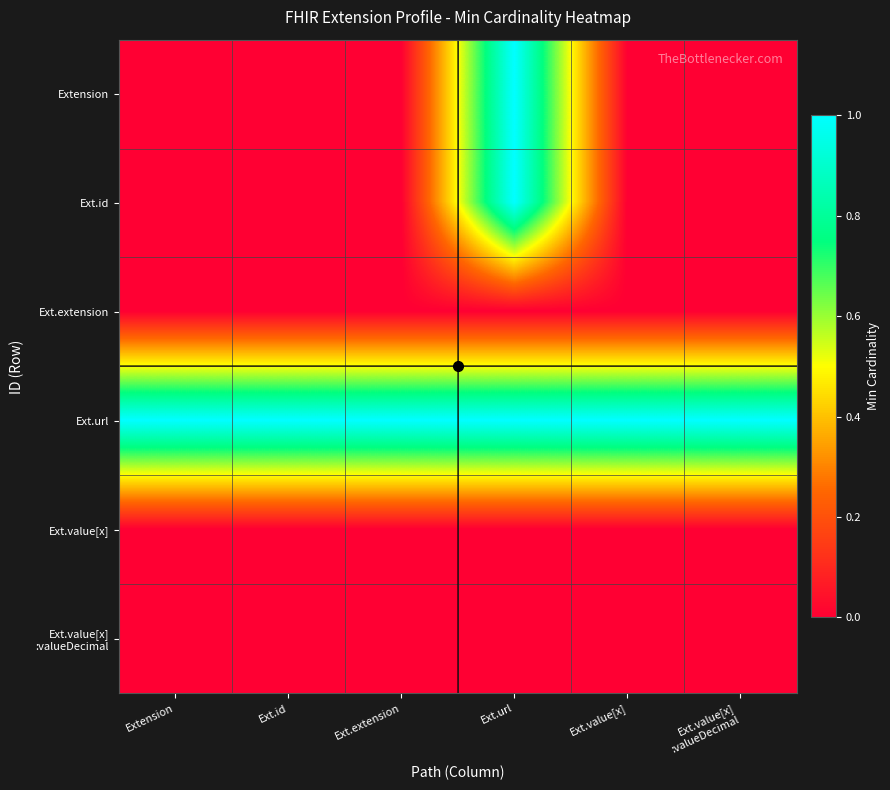

Which category has the highest value across all series?

Ext.url